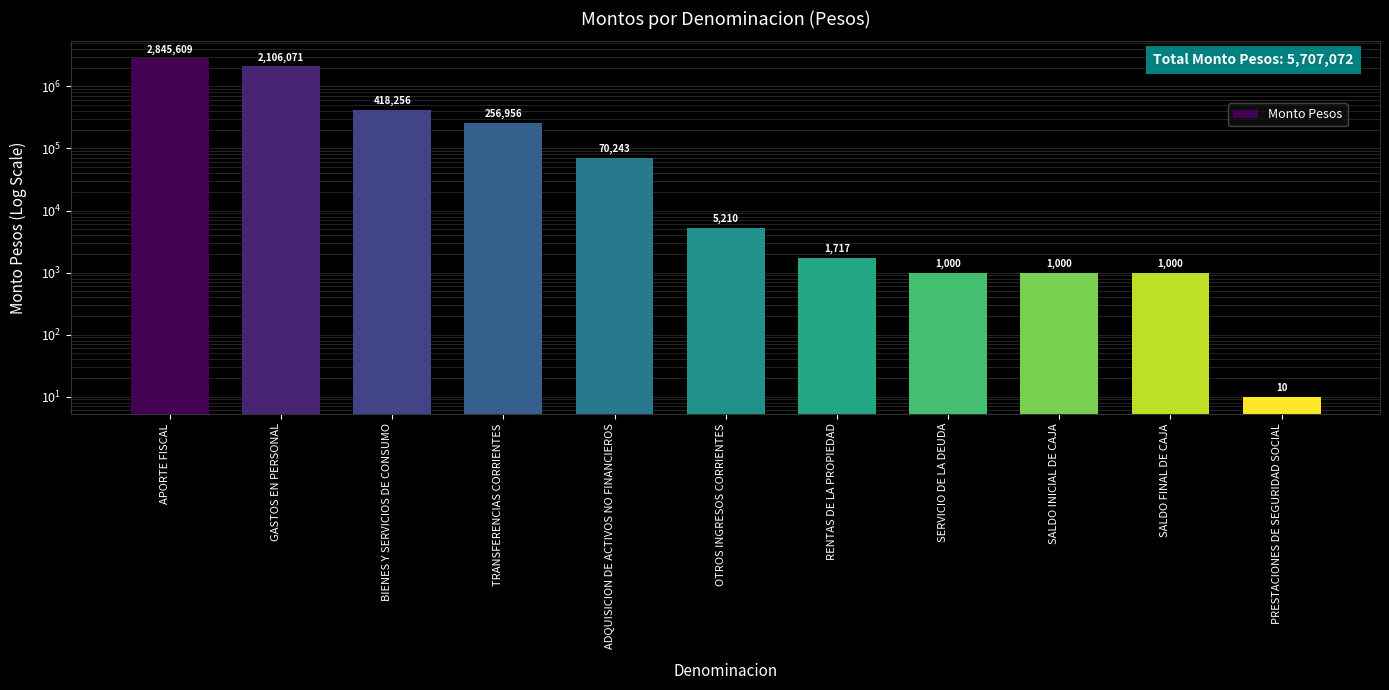

Count the number of values greater than 5210.

5